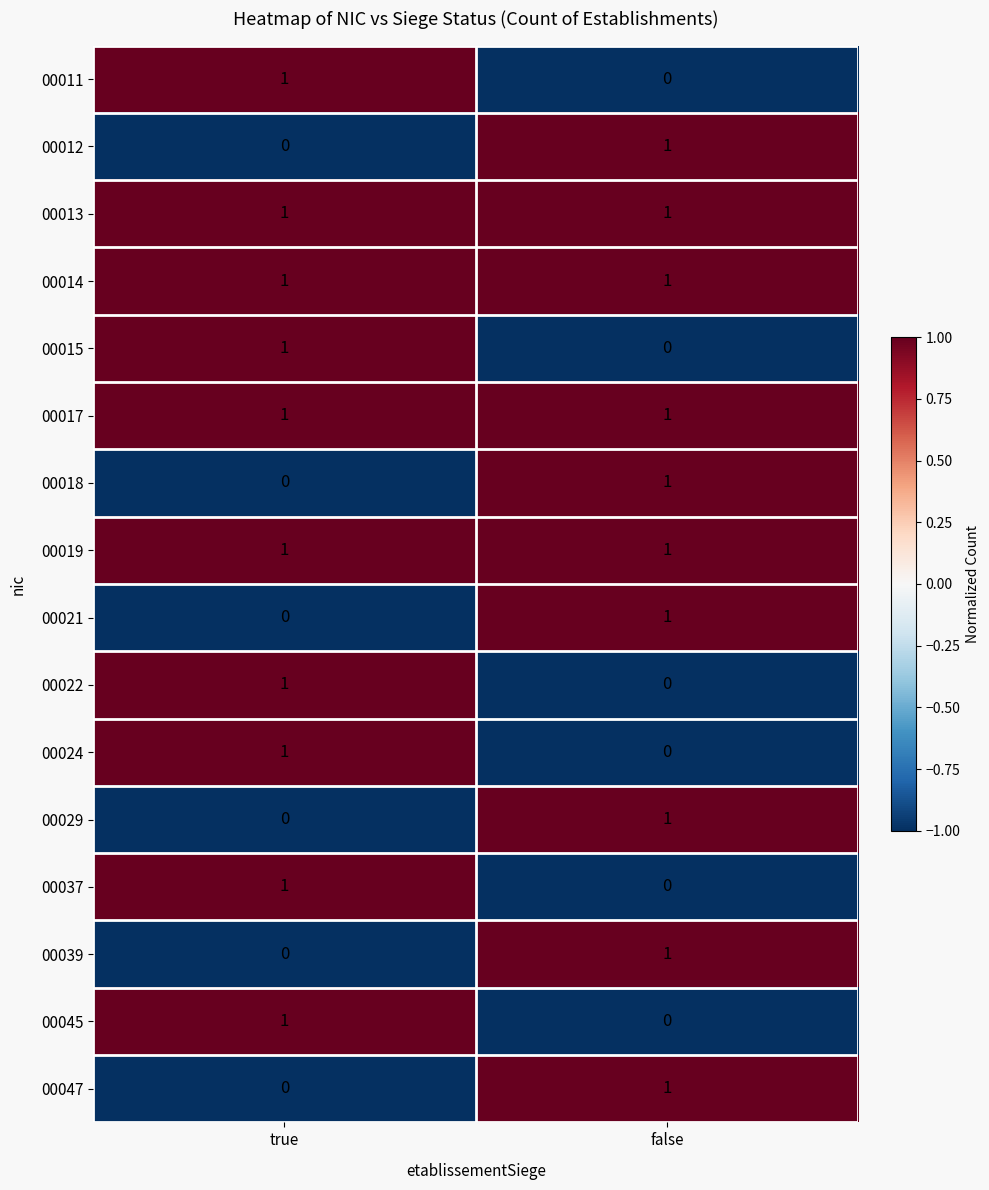

What is the total value across all series at true?

10